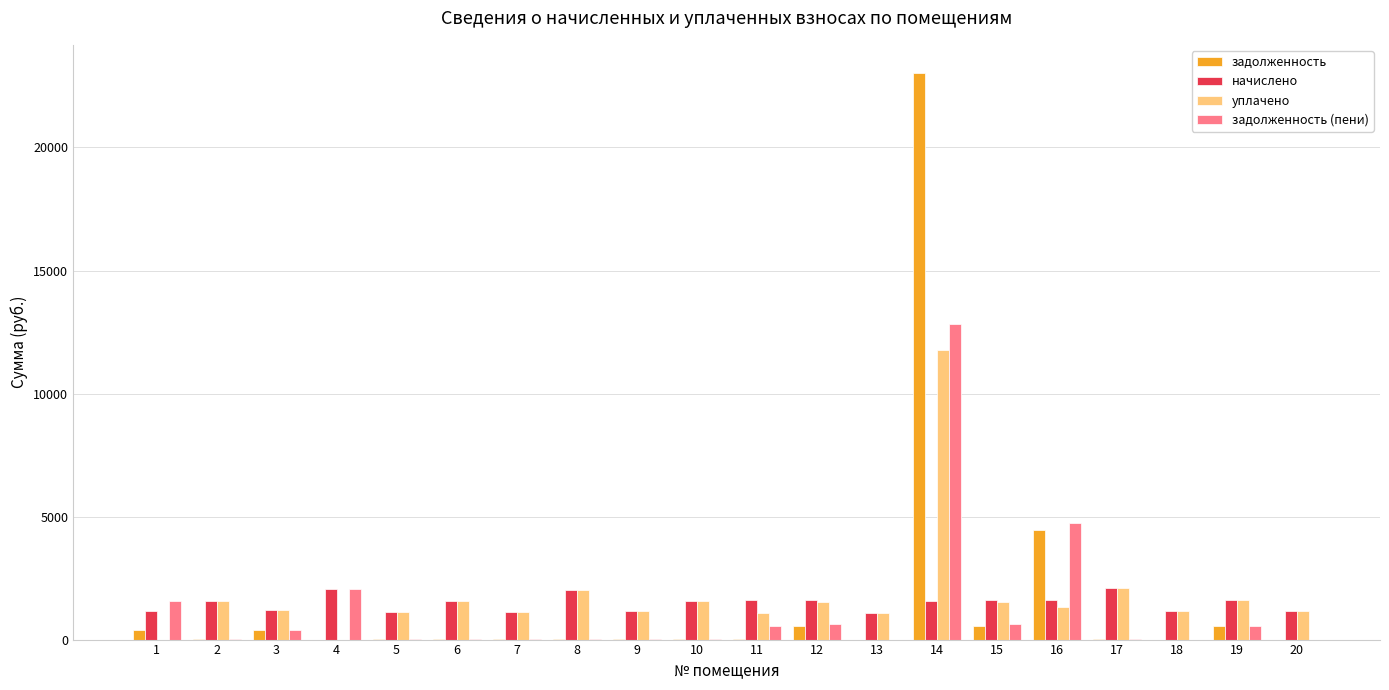

At which category is the sum across all series the highest?

14